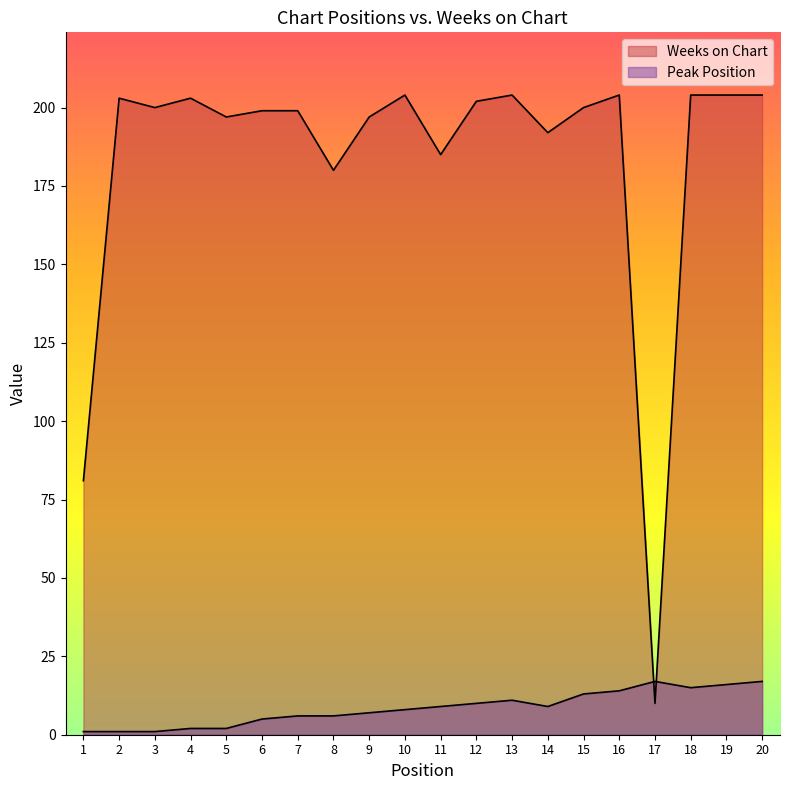

How many lines are shown in the chart?

2